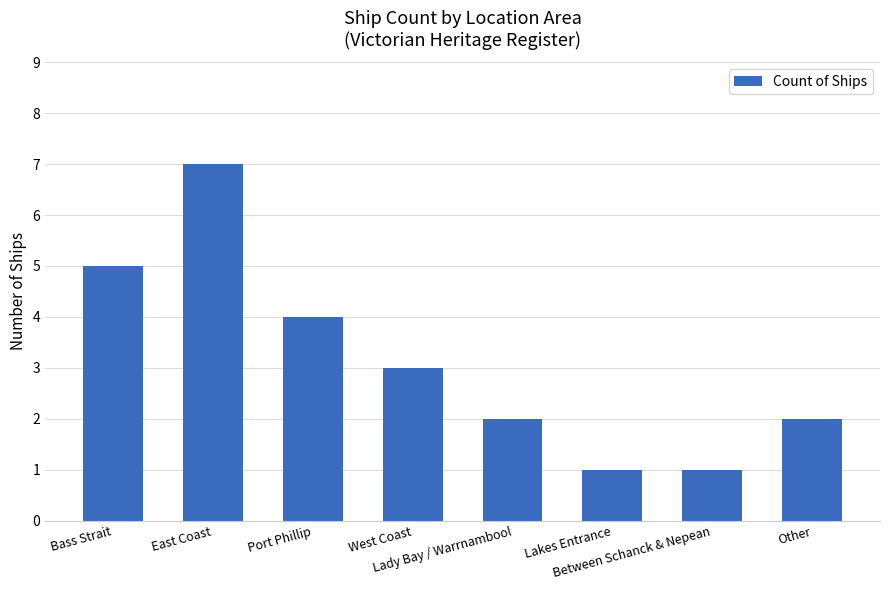

Approximately how many times larger is the value at Lakes Entrance compared to Other?

0.5